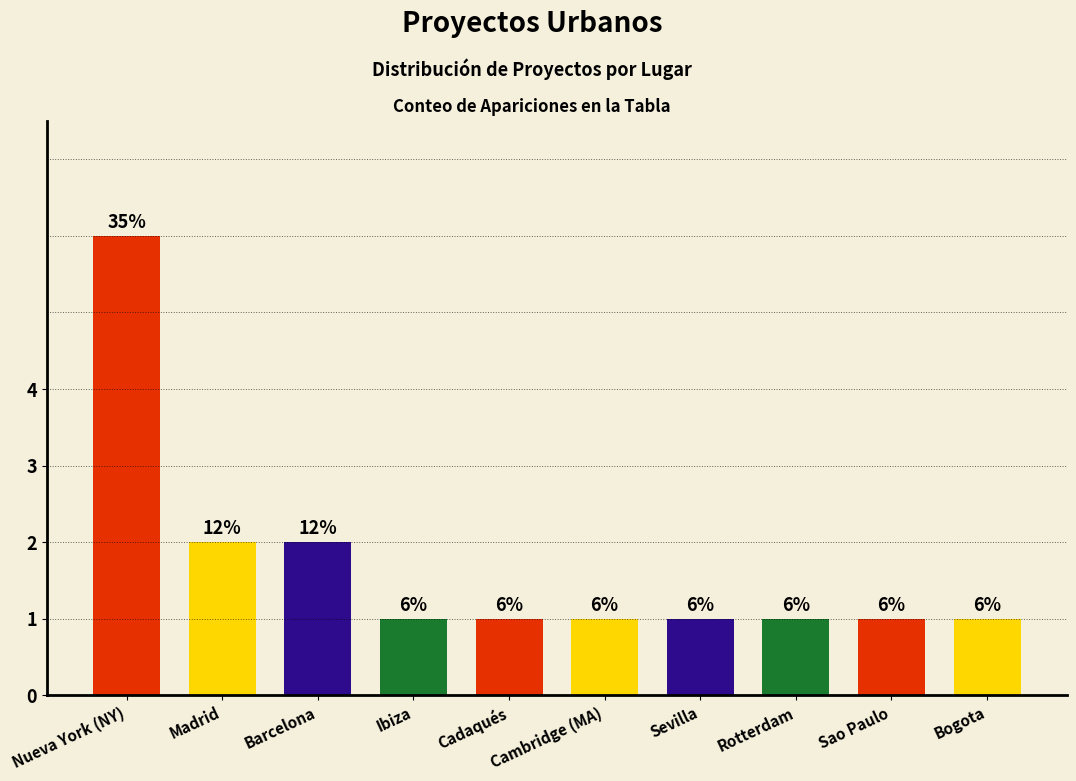

How many categories are shown in the chart?

10